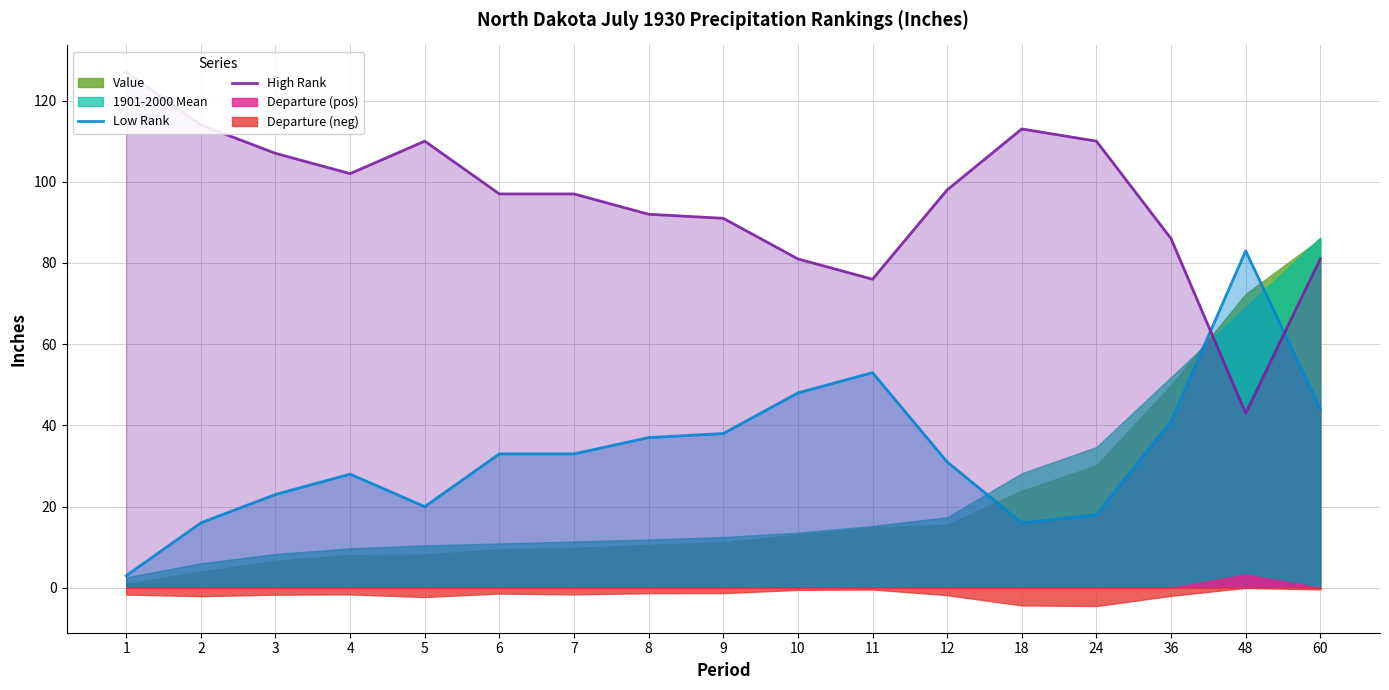

Is the value of High Rank at 6 greater than the value of Low Rank at 60?

Yes